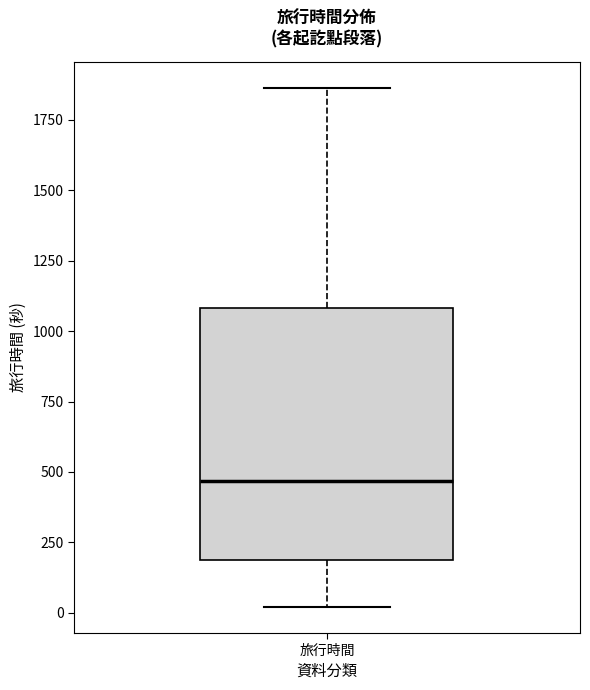

Where does the upper whisker of the box for 旅行時間 end on the y-axis? The values are not printed on the chart, so give them approximately, as read against the axis.

1850